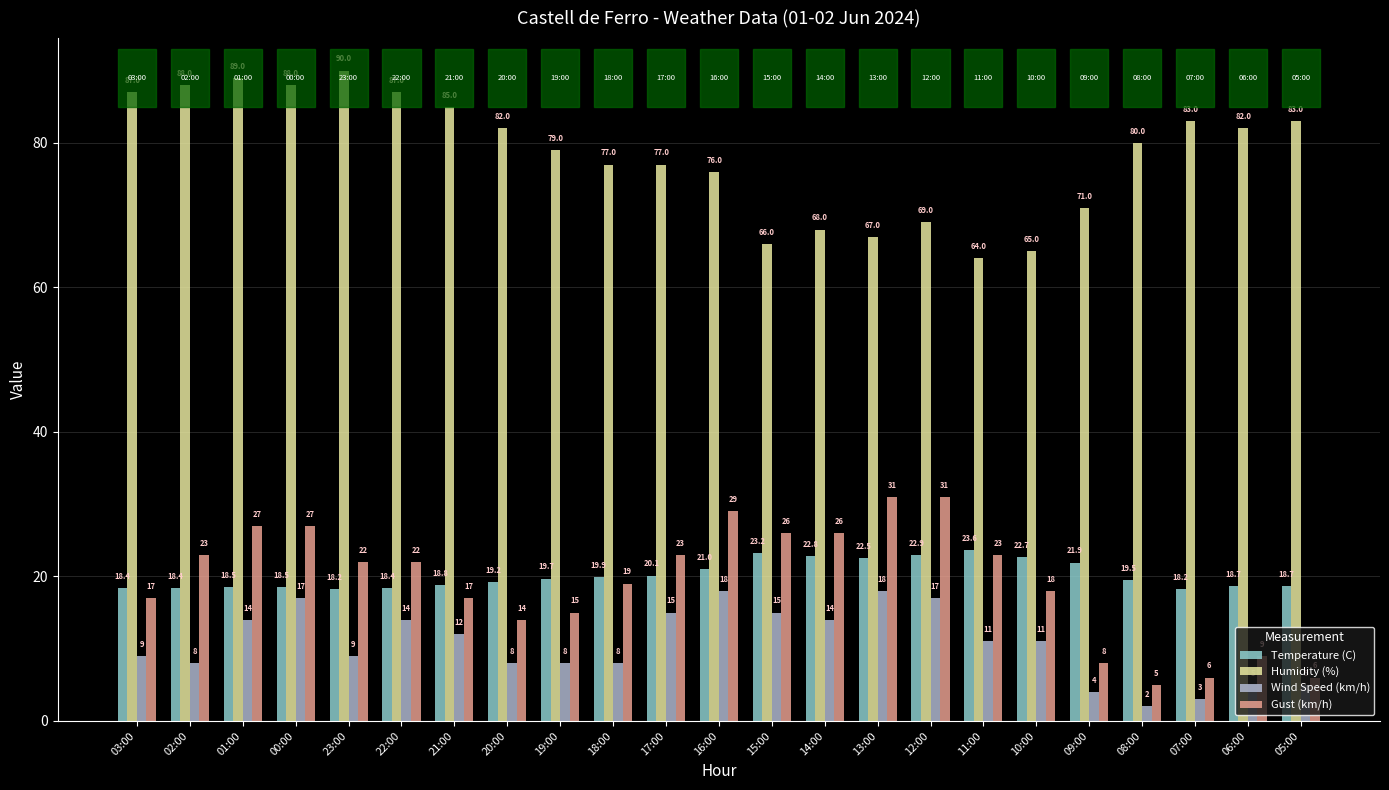

True or false: Gust (km/h) has a value of 40.1 at 16:00.

False